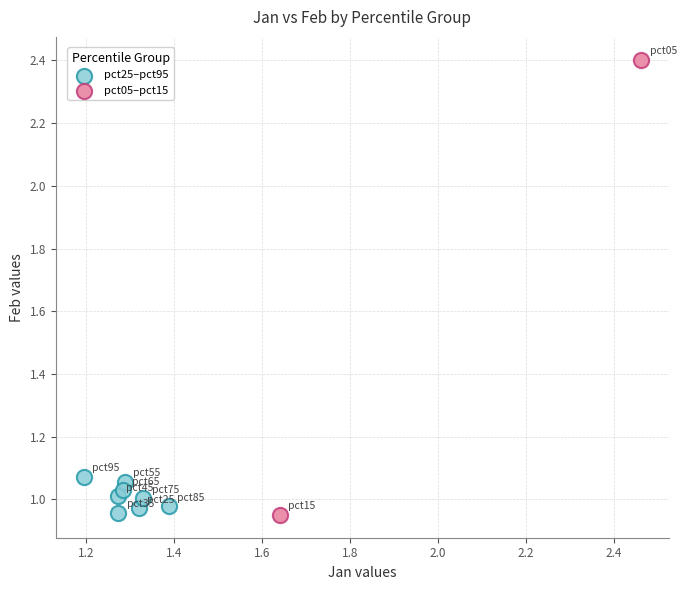

Which series has the largest Y range (max minus min)?

pct05–pct15